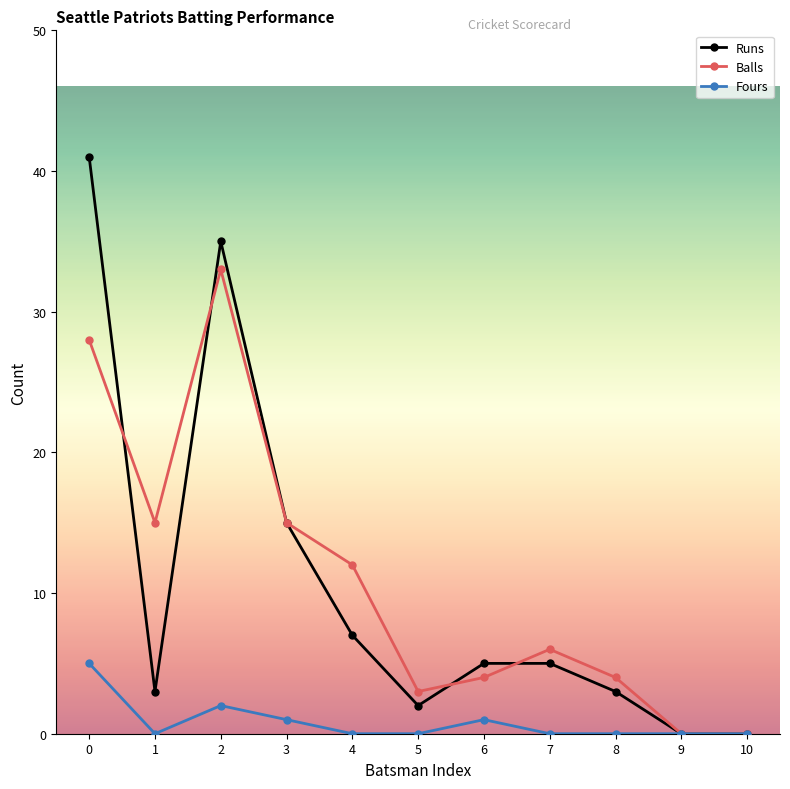

At which category does Balls reach its first local peak?

2